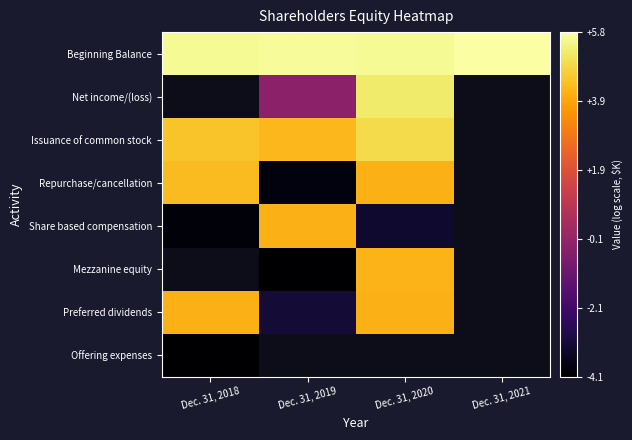

What is the smallest value displayed?

-4.1